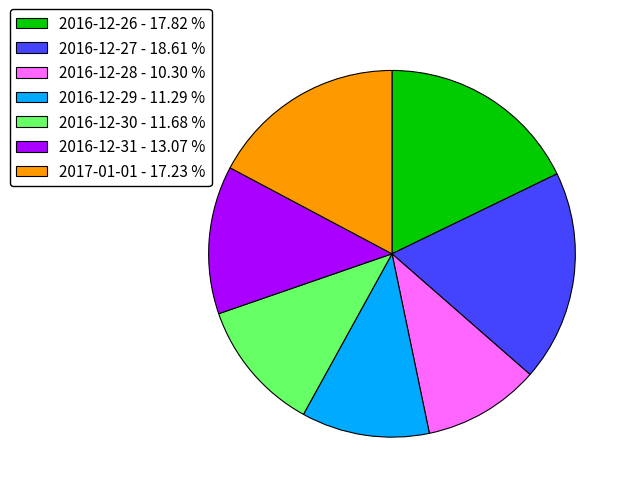

Does any single category account for the majority?

No